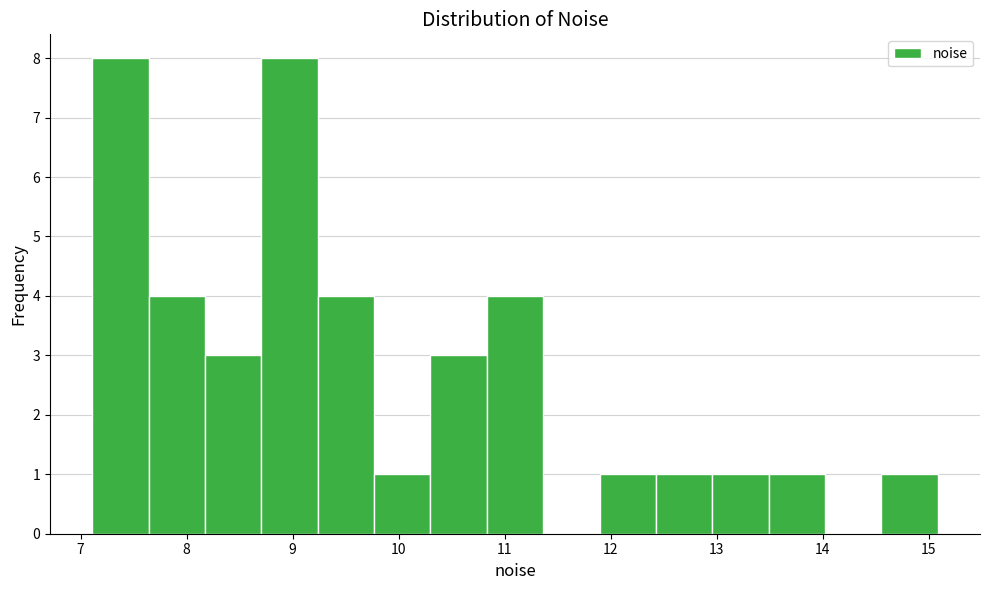

What is the height of the bar covering 14.6 to 15.1 on the x-axis? Neither the bar edges nor the heights are printed on the chart, so give them approximately, as read against the axes.

1